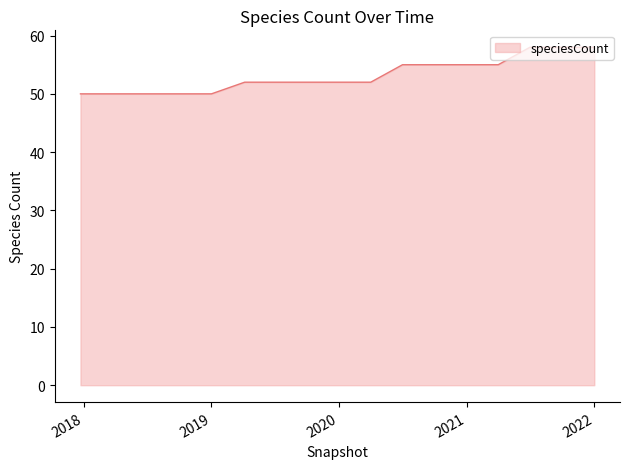

What is the greatest value displayed?

58